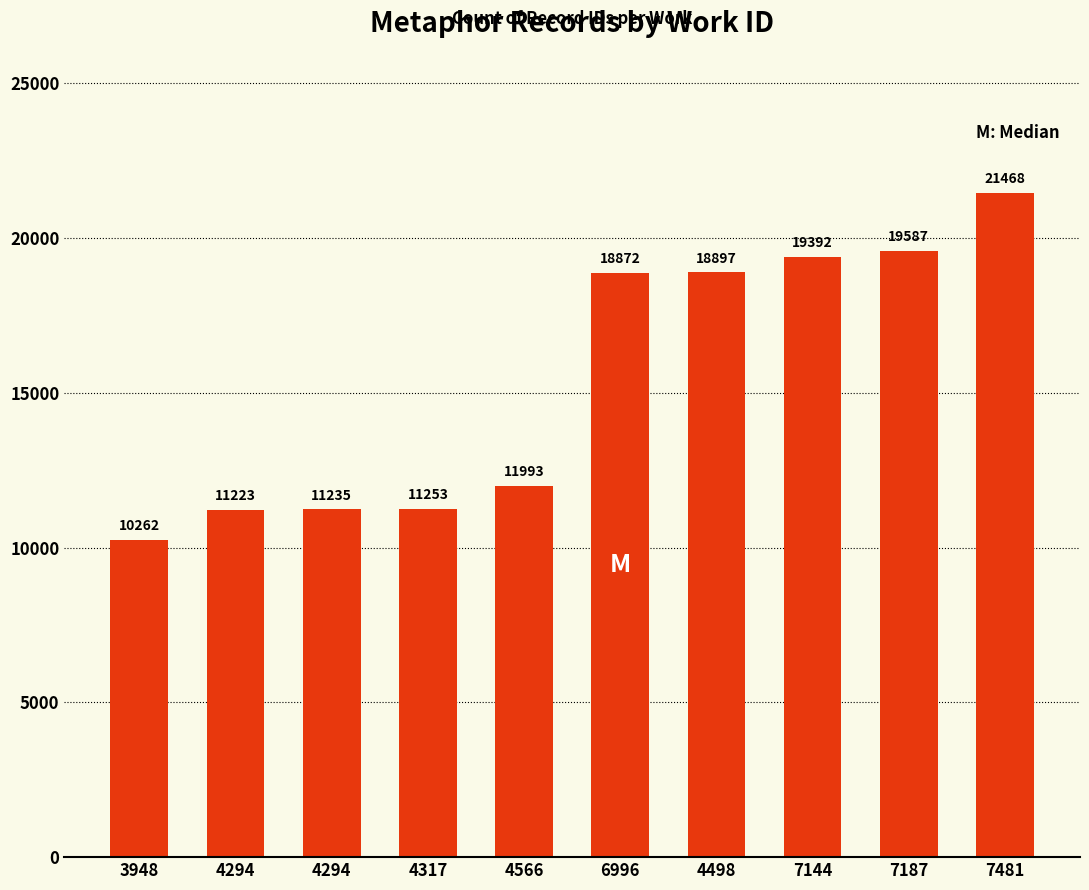

How many bars are there in total?

10